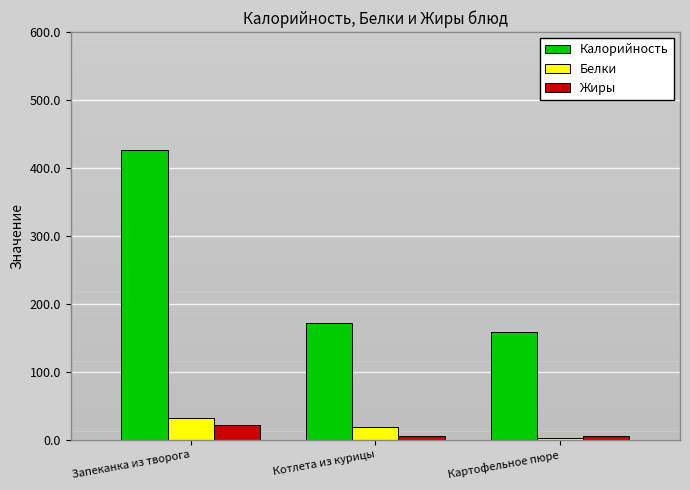

Read the Жиры value at Запеканка из творога.

21.6